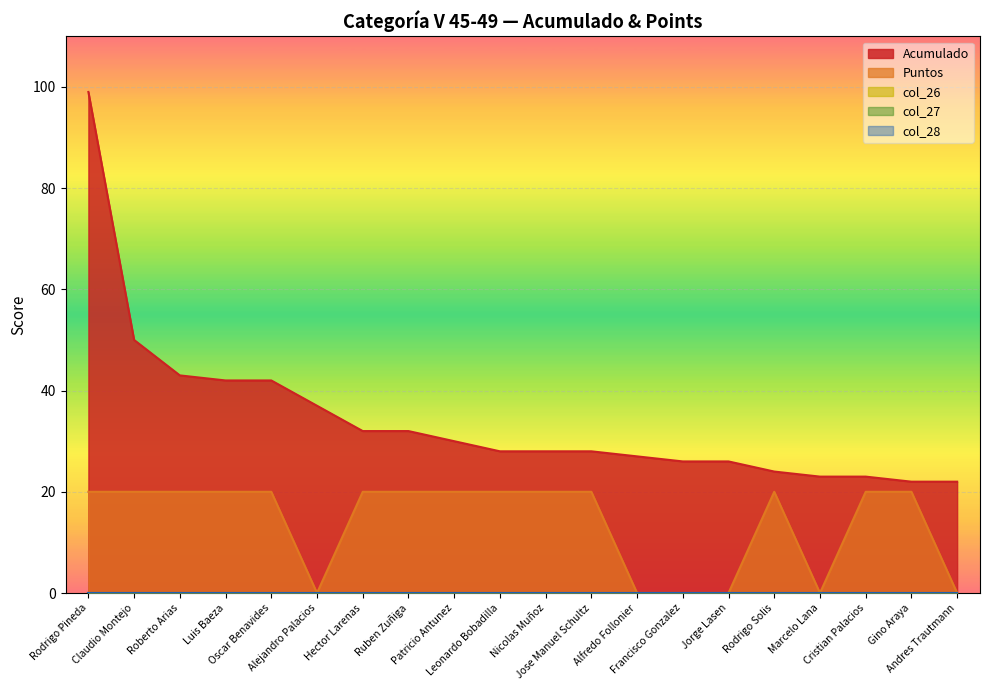

Is it true that Puntos equals -13 at Francisco Gonzalez?

False